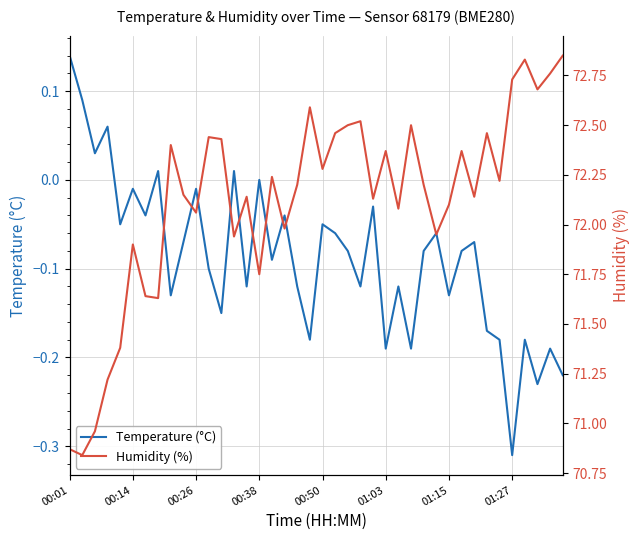

List the series in order of their overall mean, lowest first.

Temperature (°C), Humidity (%)